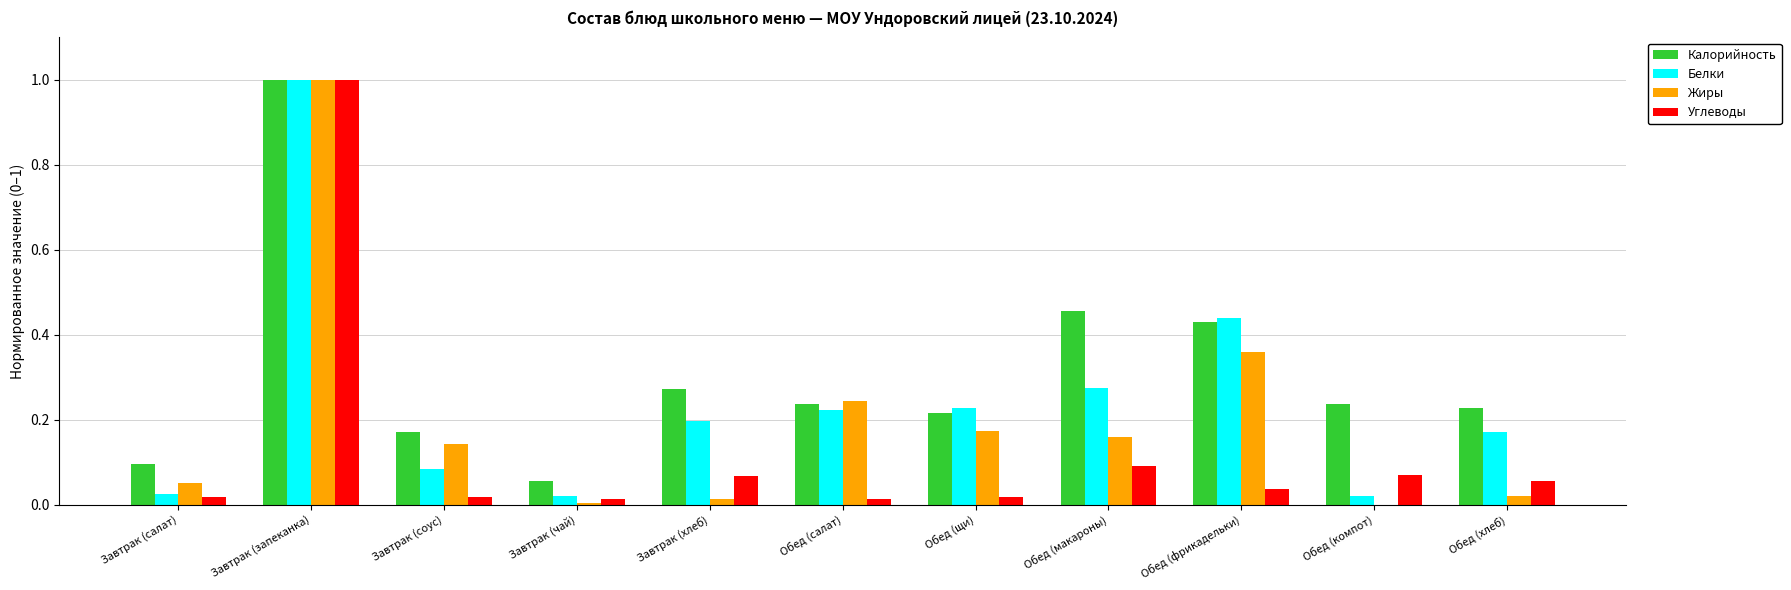

The Калорийность series shows 0.4 at Обед (салат). True or false?

False